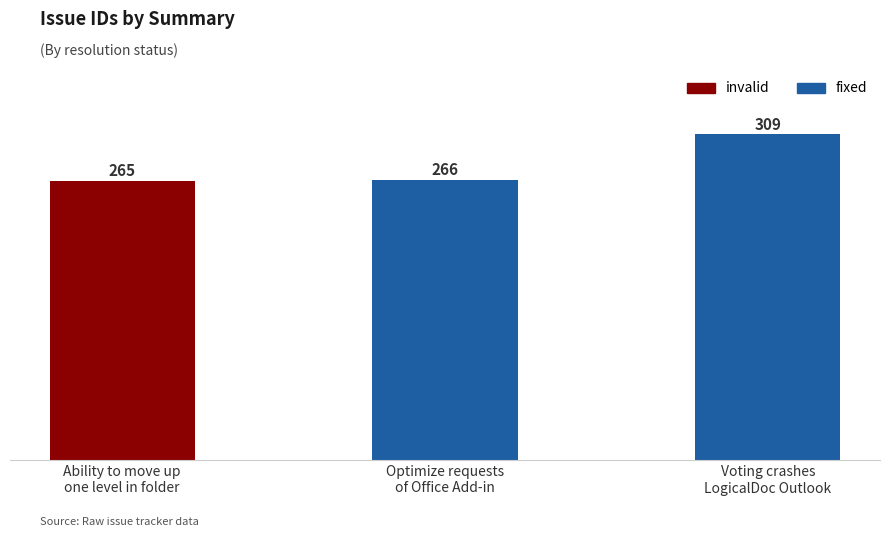

What is the difference between the maximum and minimum values?

44